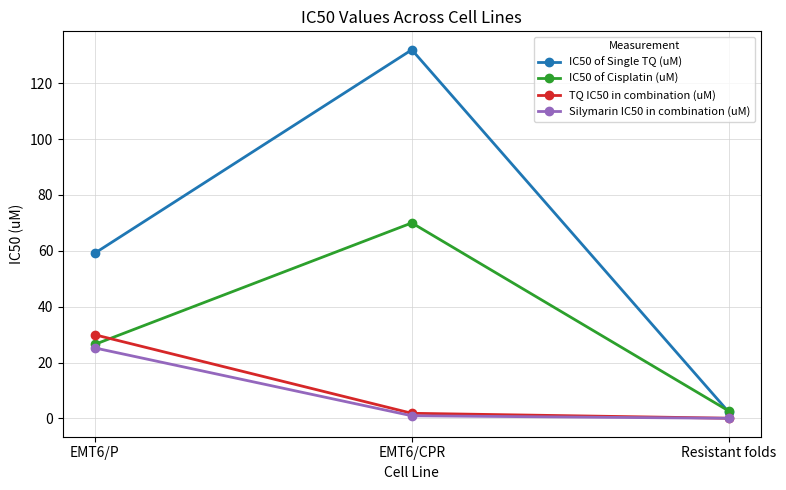

What is the total value across all series at Resistant folds?

5.0